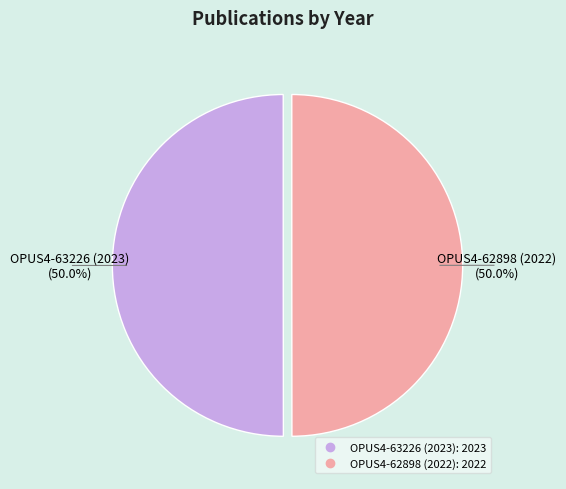

What percentage is NOT represented by OPUS4-63226 (2023)?

50.0%